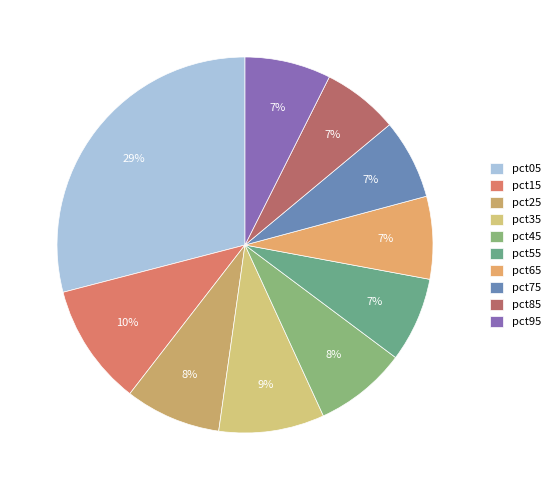

Do pct15 and pct95 together represent more than half of the pie?

No